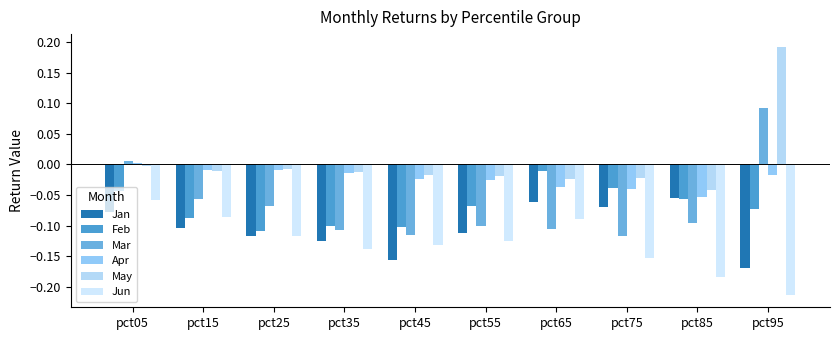

Which series has the largest total across all categories?

May